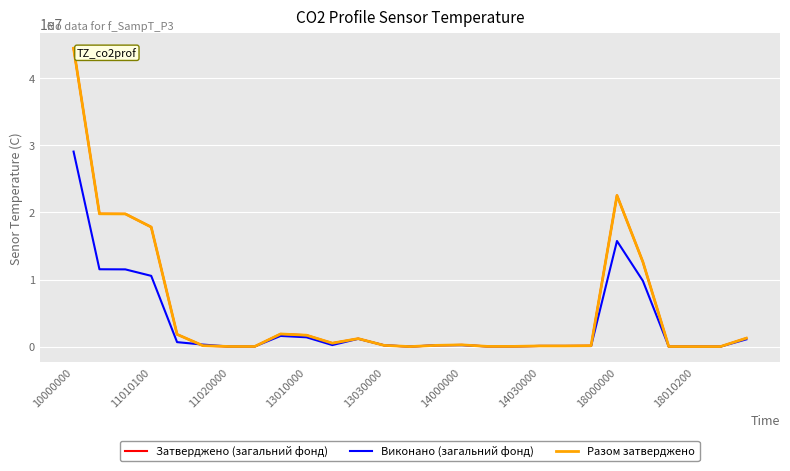

Which series has the widest spread of values?

Разом затверджено